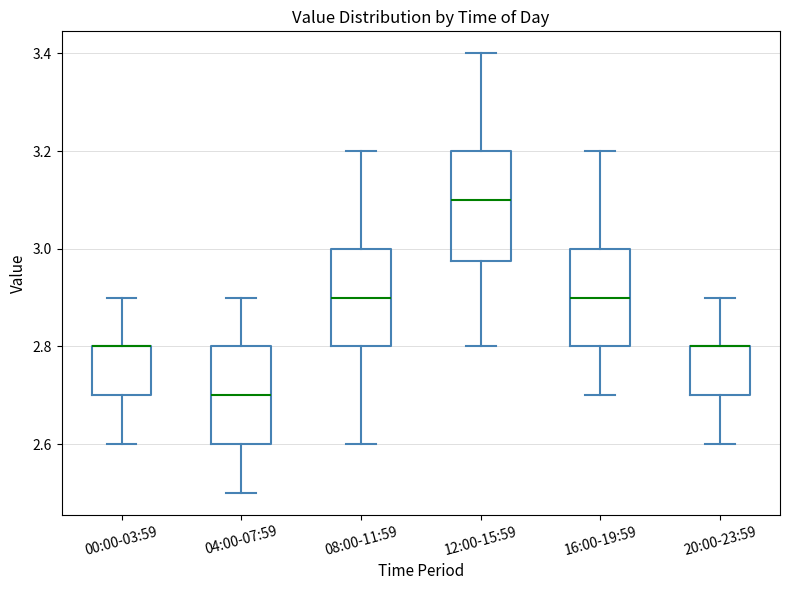

Reading left to right, read every box against the y-axis: the position of its median line, the range the box covers, and the ends of its whiskers. The values are not printed on the chart, so give them approximately, as read against the axis.

00:00-03:59: median 2.80 (drawn on the box's upper edge), box 2.70 to 2.80, whiskers 2.60 to 2.90
04:00-07:59: median 2.70, box 2.60 to 2.80, whiskers 2.50 to 2.90
08:00-11:59: median 2.90, box 2.80 to 3.00, whiskers 2.60 to 3.20
12:00-15:59: median 3.10, box 2.98 to 3.20, whiskers 2.80 to 3.40
16:00-19:59: median 2.90, box 2.80 to 3.00, whiskers 2.70 to 3.20
20:00-23:59: median 2.80 (drawn on the box's upper edge), box 2.70 to 2.80, whiskers 2.60 to 2.90